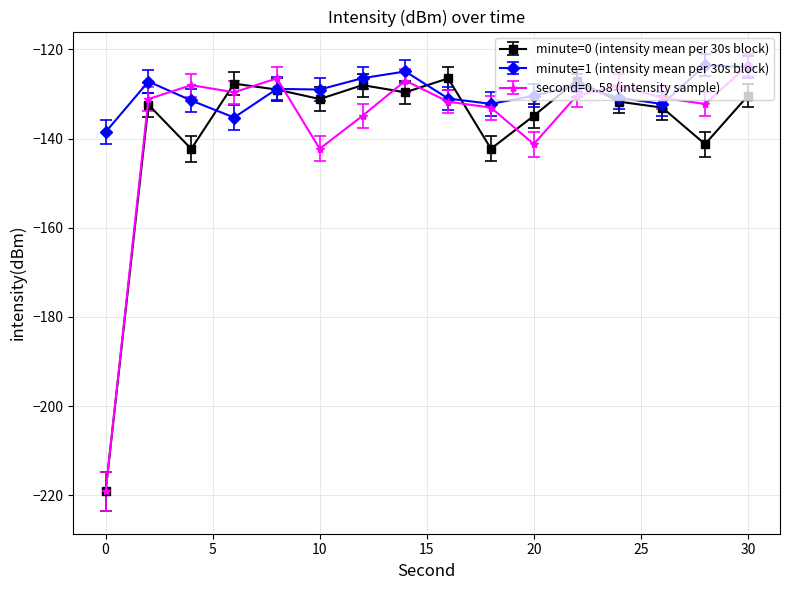

What are all the series names shown in the legend?

minute=0 (intensity mean per 30s block), minute=1 (intensity mean per 30s block), second=0..58 (intensity sample)